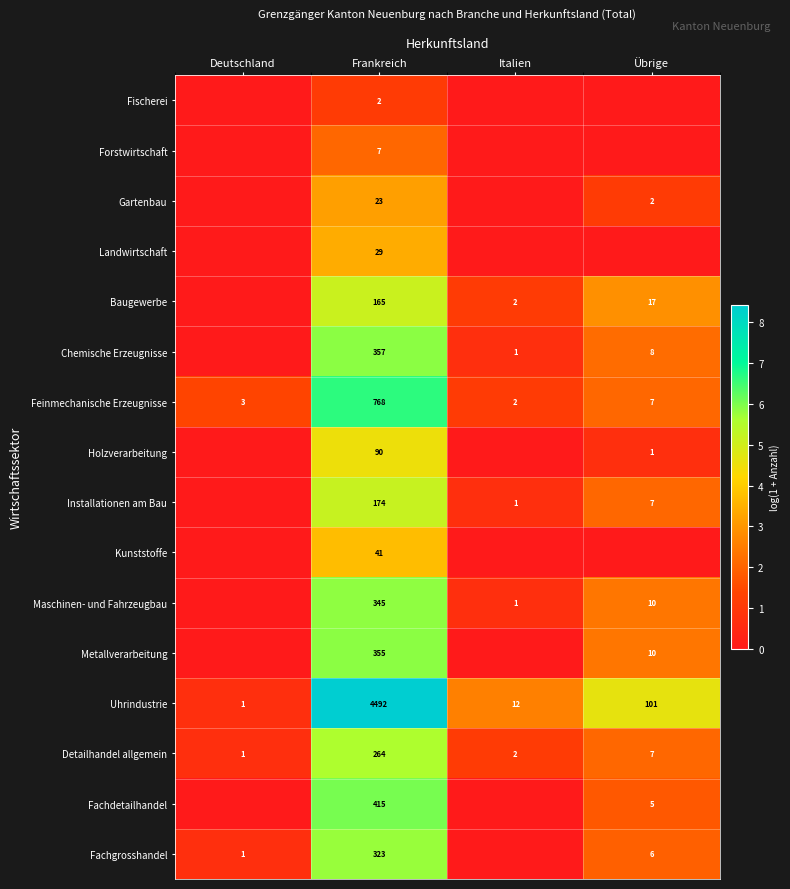

Is it true that Gartenbau equals 2 at Übrige?

True